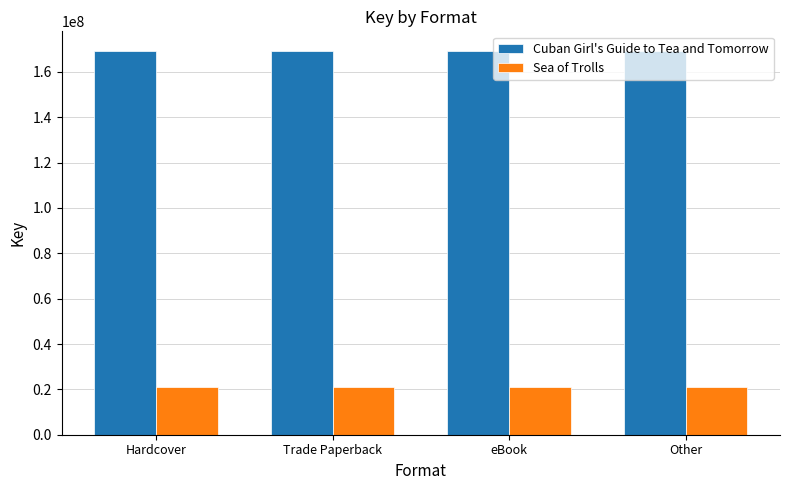

Rank the series at Other from highest to lowest value.

Cuban Girl's Guide to Tea and Tomorrow, Sea of Trolls